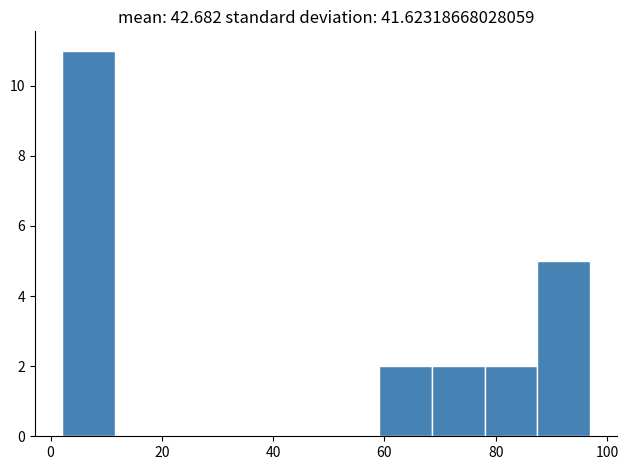

Over which range of the x-axis is the bar tallest?

2.0 to 11.5